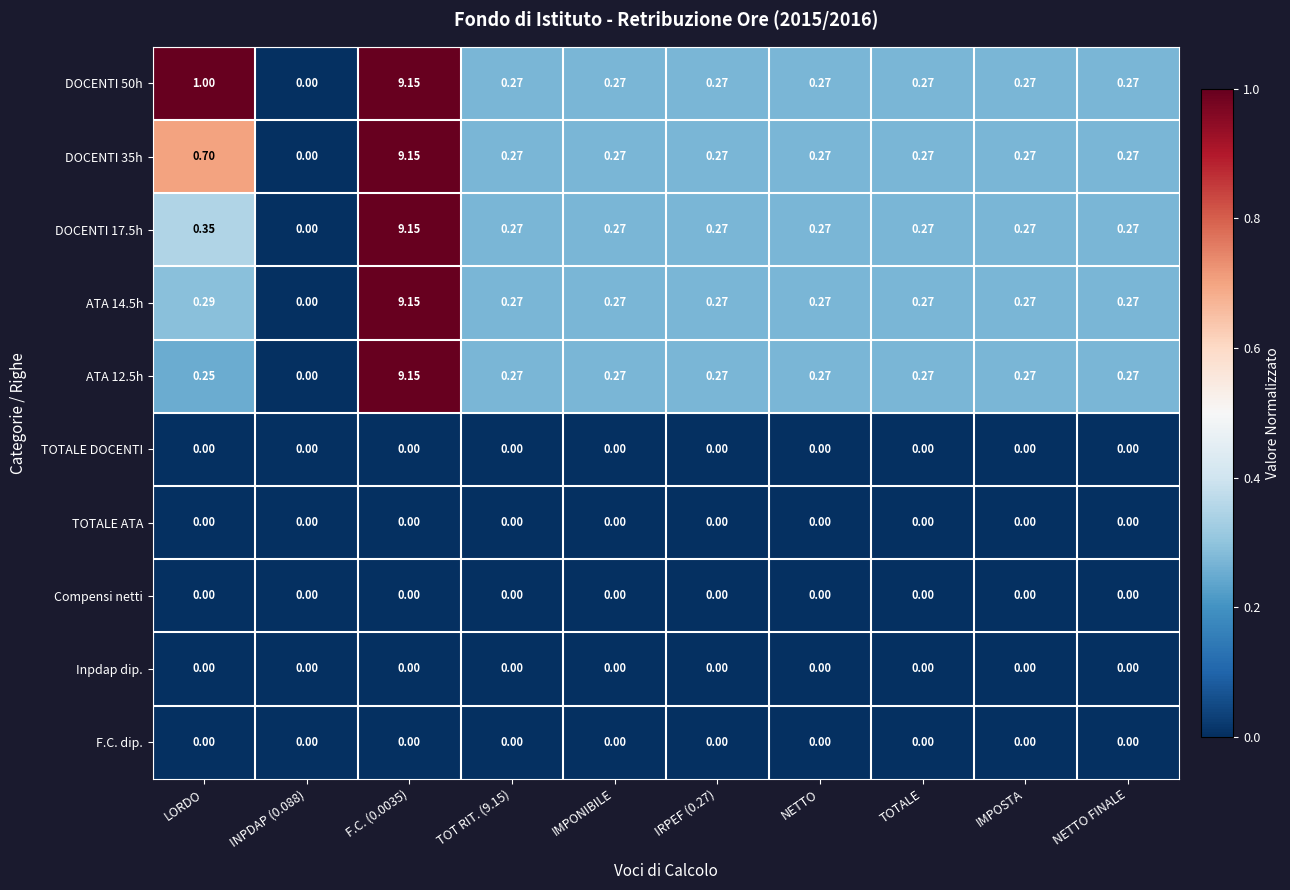

Is the value of DOCENTI 35h at NETTO FINALE greater than the value of TOTALE DOCENTI at NETTO?

Yes